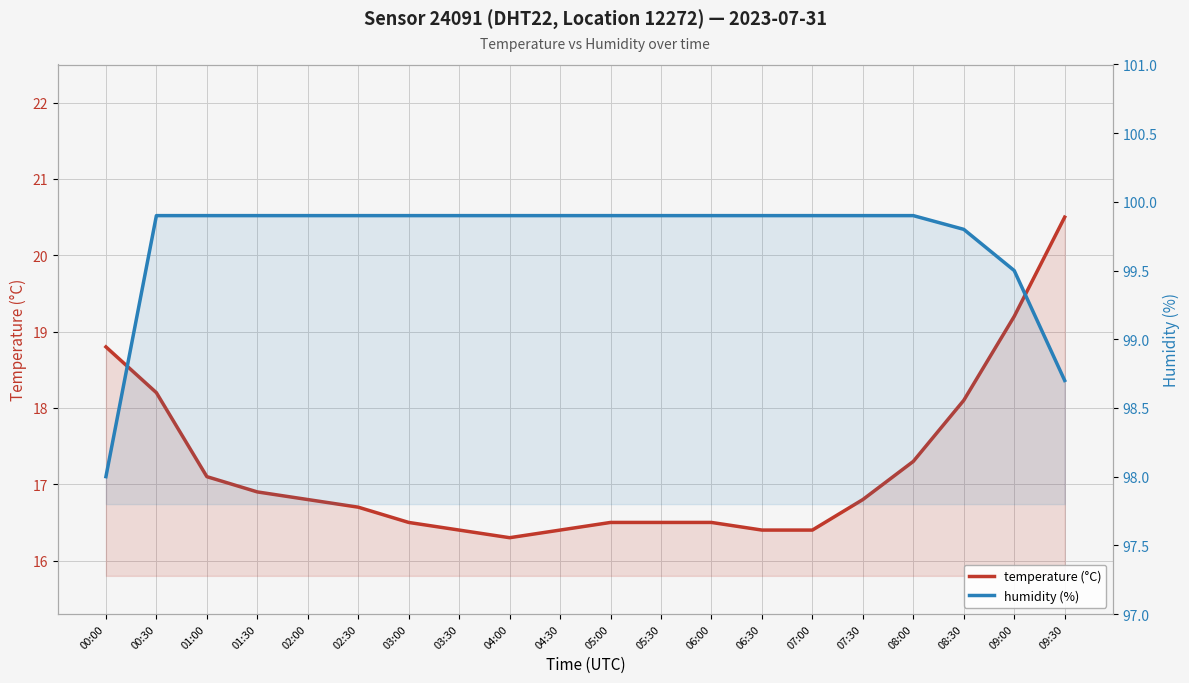

What is the label of the 14th point from the right?

03:00